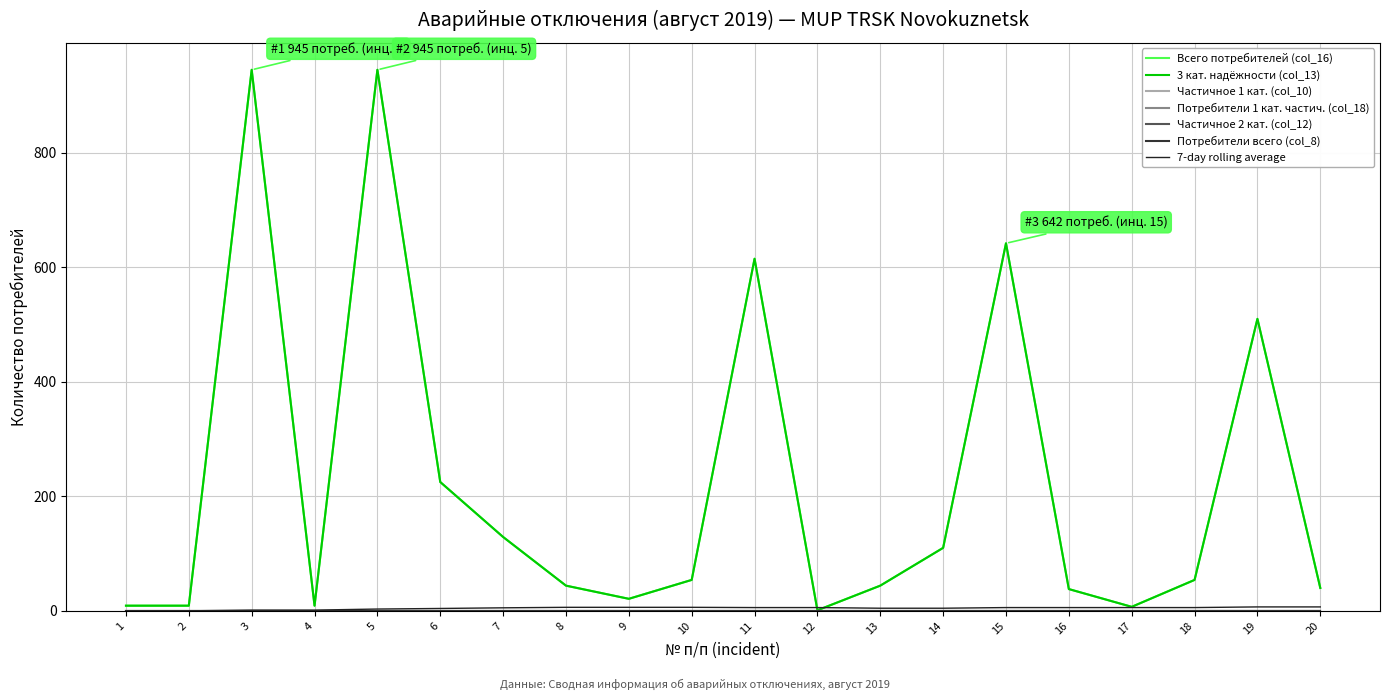

Is this an area chart (filled region under the line)?

No